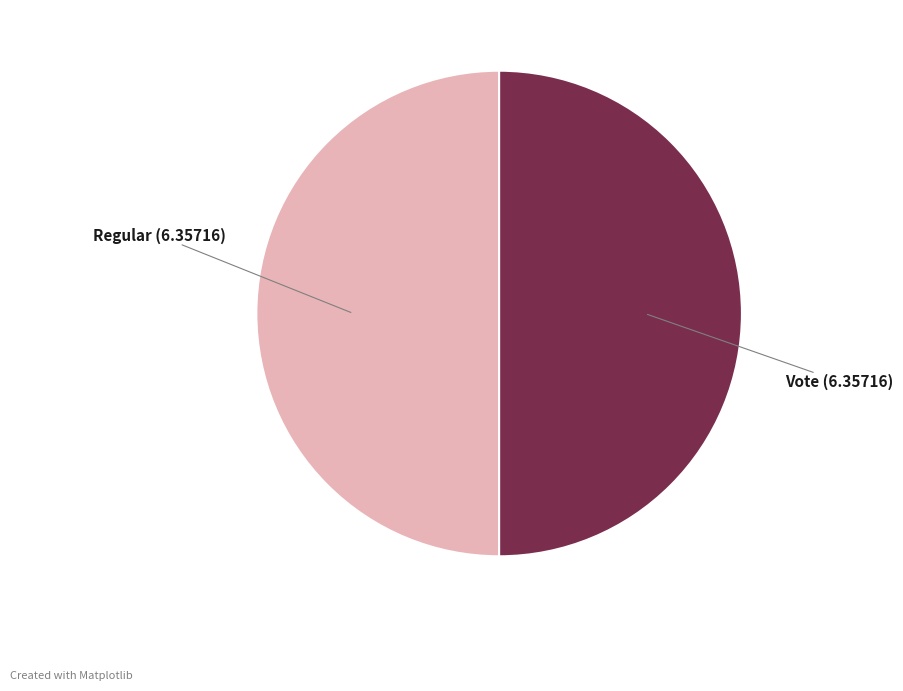

Approximately how many times larger is the value at Regular compared to Vote?

1.0